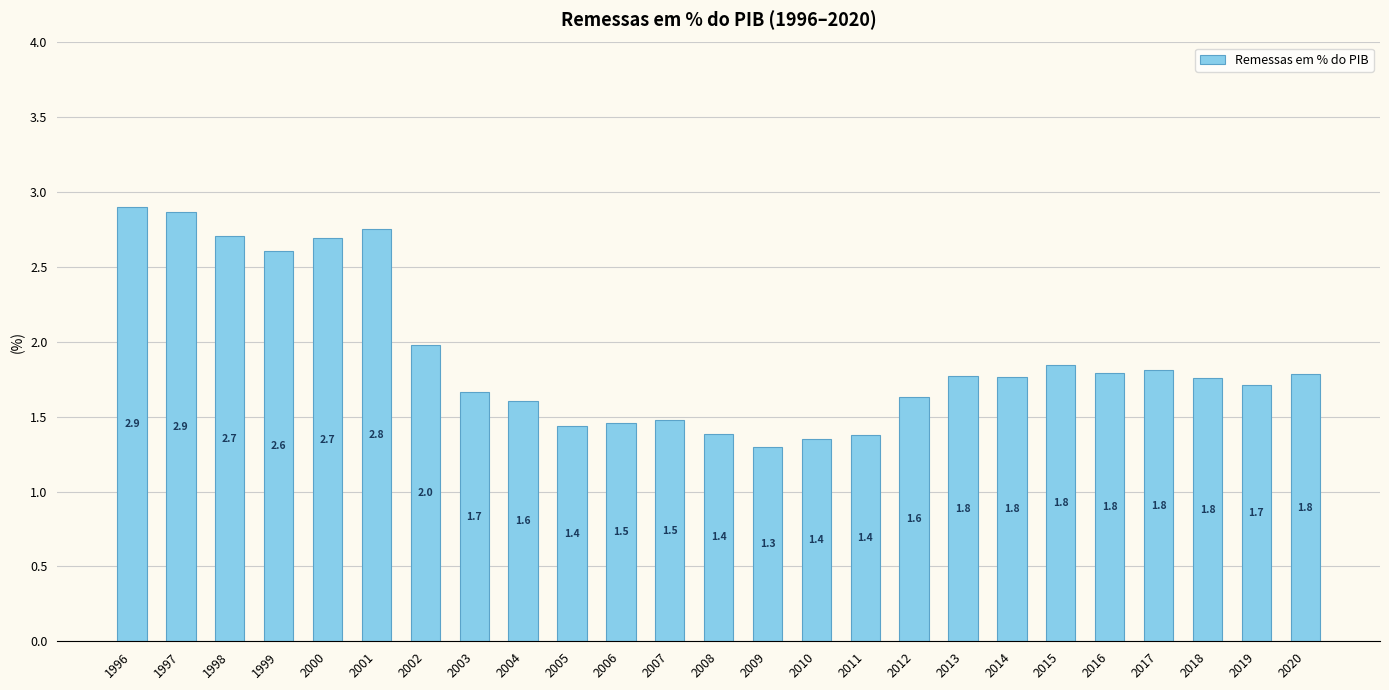

What is the difference between the maximum and minimum values?

1.6